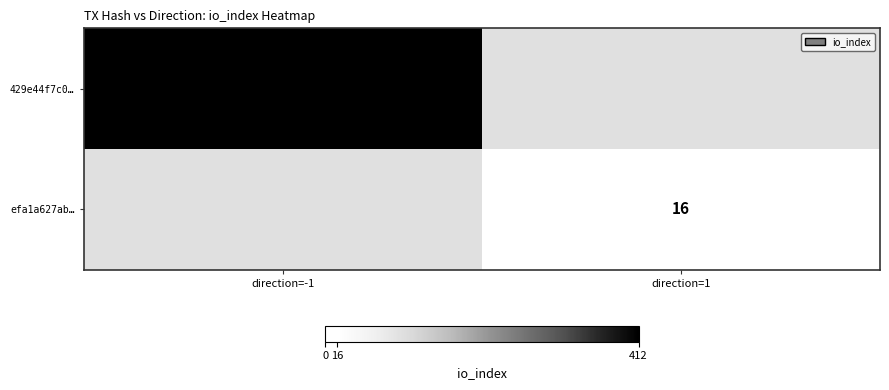

The value of 429e44f7c0… at direction=-1 is 712. True or false?

False